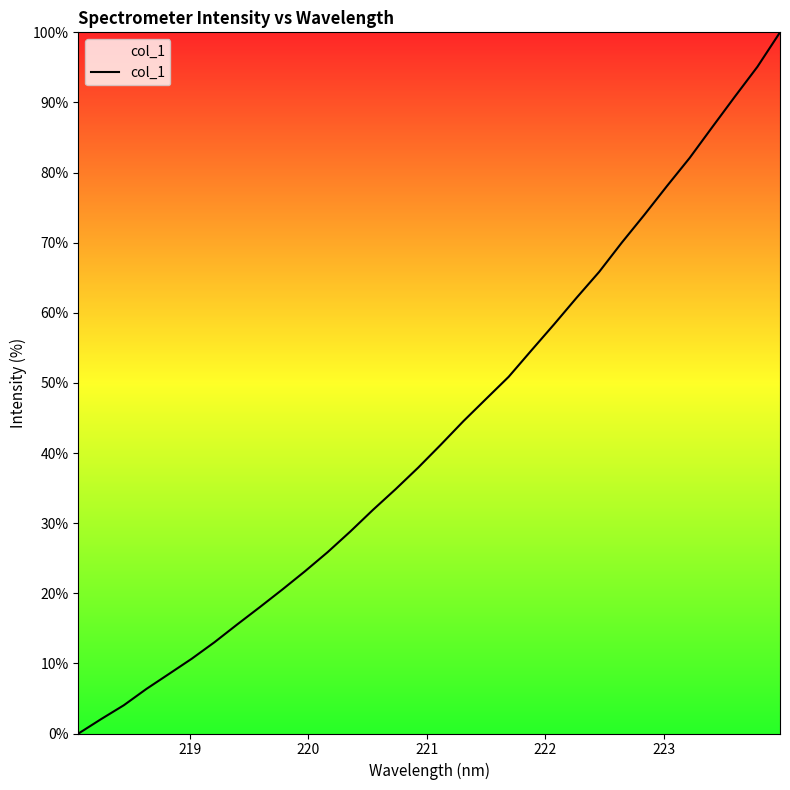

How many lines are shown in the chart?

1